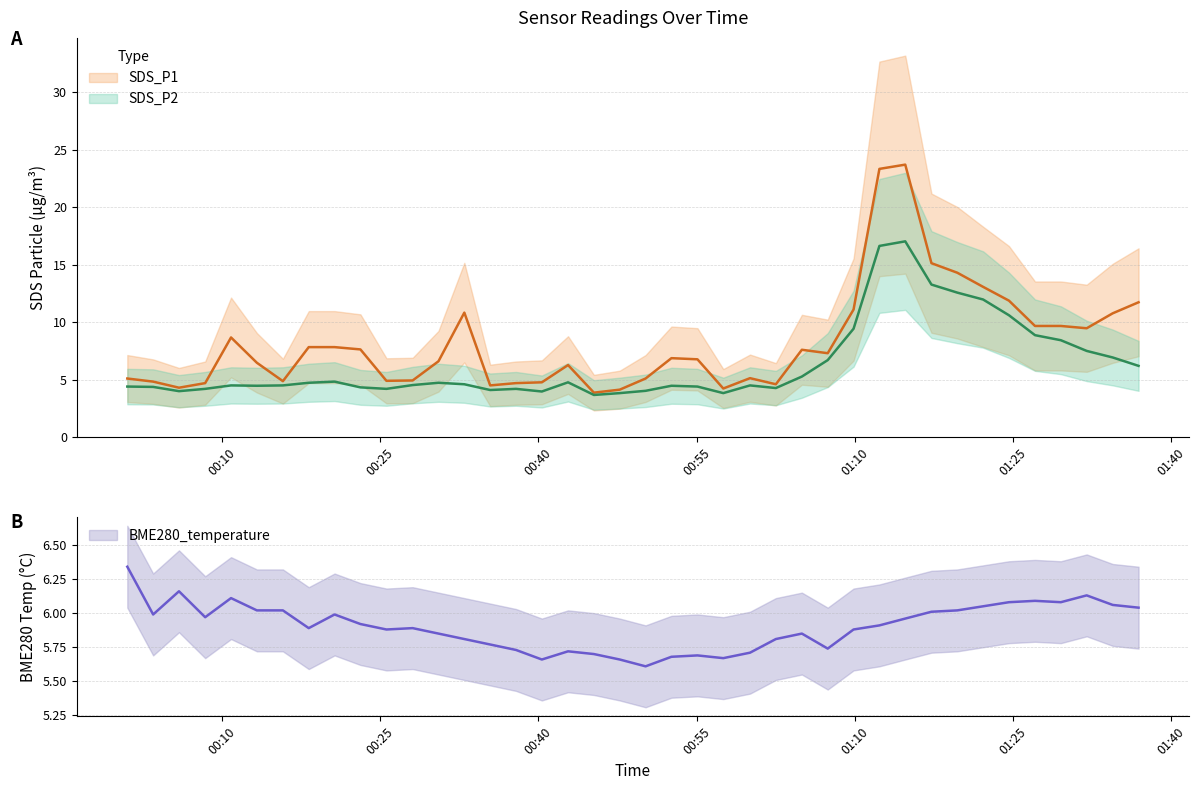

After their last crossing, which series has the higher values: SDS_P1 or BME280_temperature?

SDS_P1